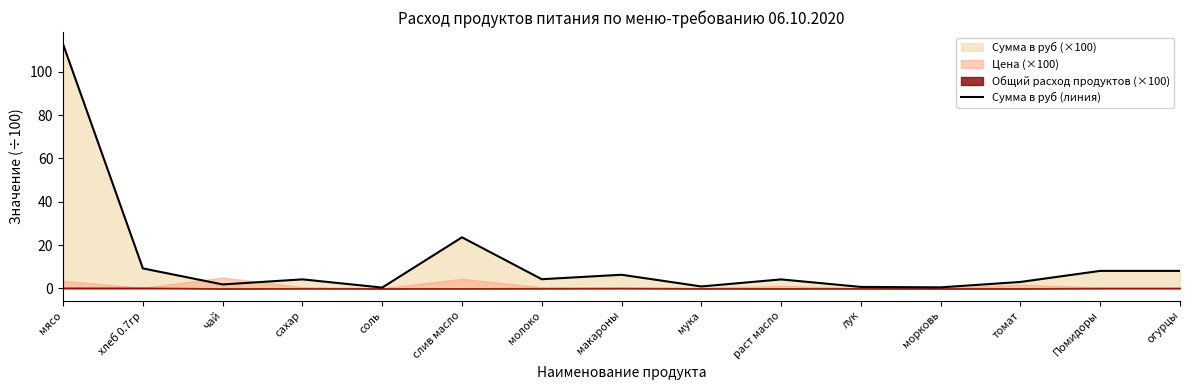

What is the minimum value shown in the chart?

0.3